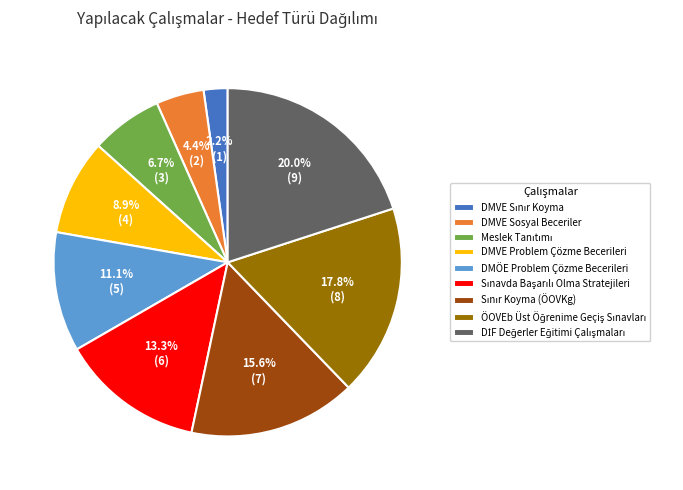

How many slices are in this pie chart?

9